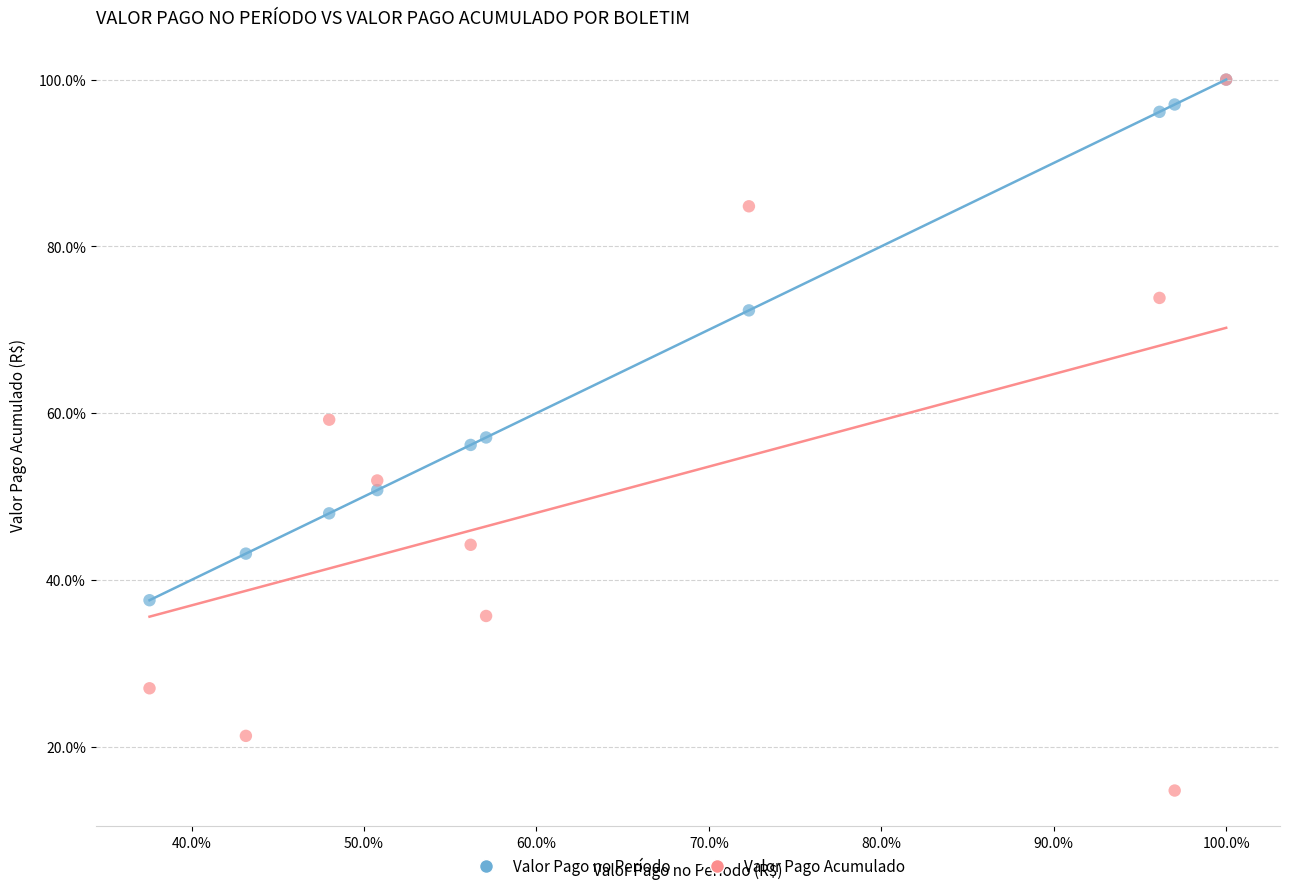

Which series has the largest Y range (max minus min)?

Valor Pago Acumulado